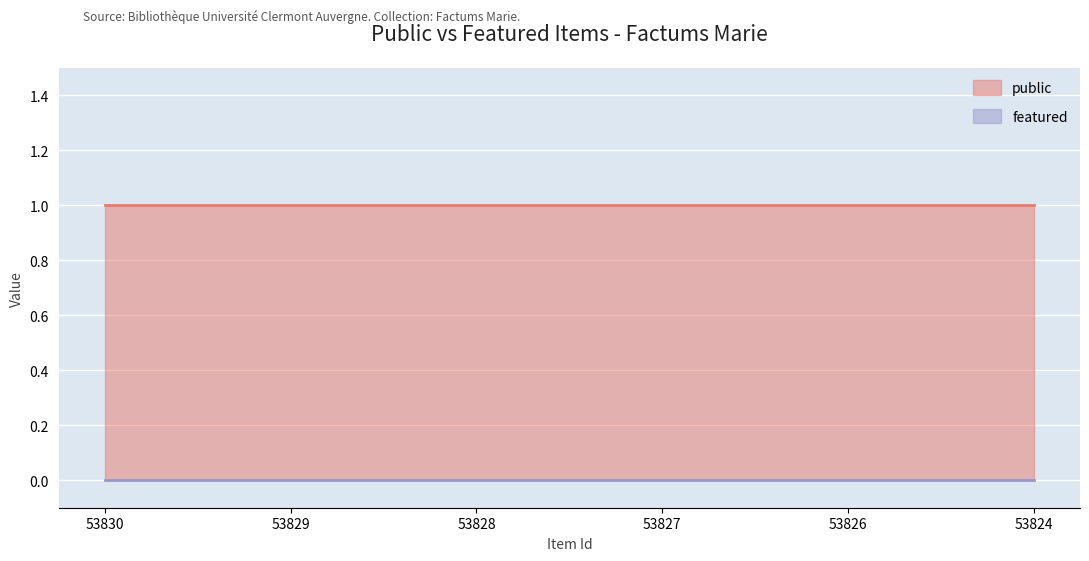

True or false: public and featured intersect in this chart.

False